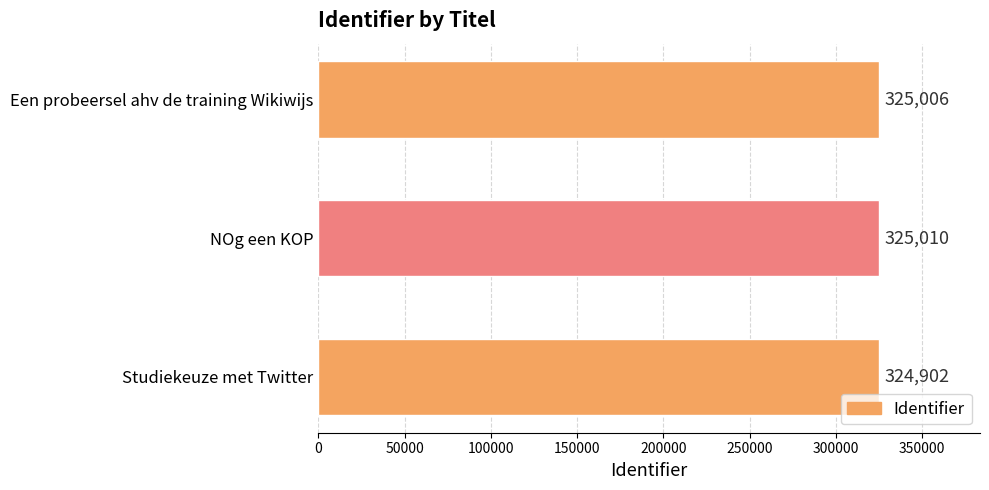

What is the maximum value shown in the chart?

325010